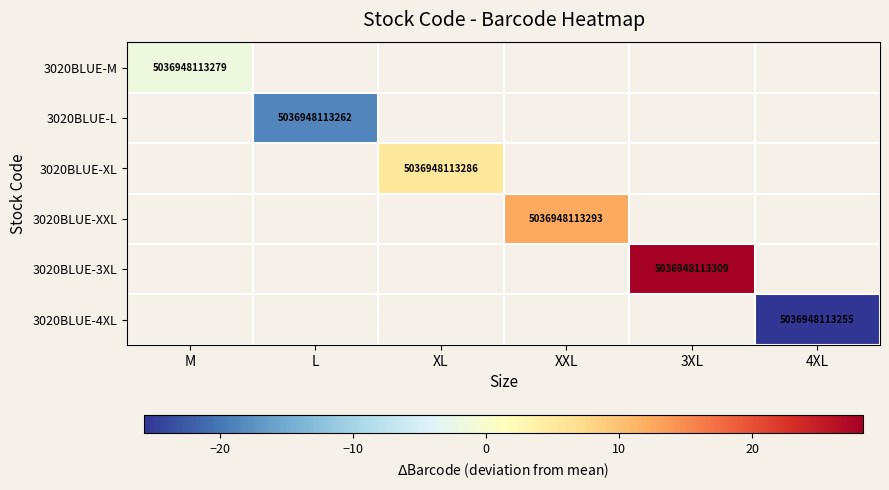

Between M and XL, which is larger?

XL